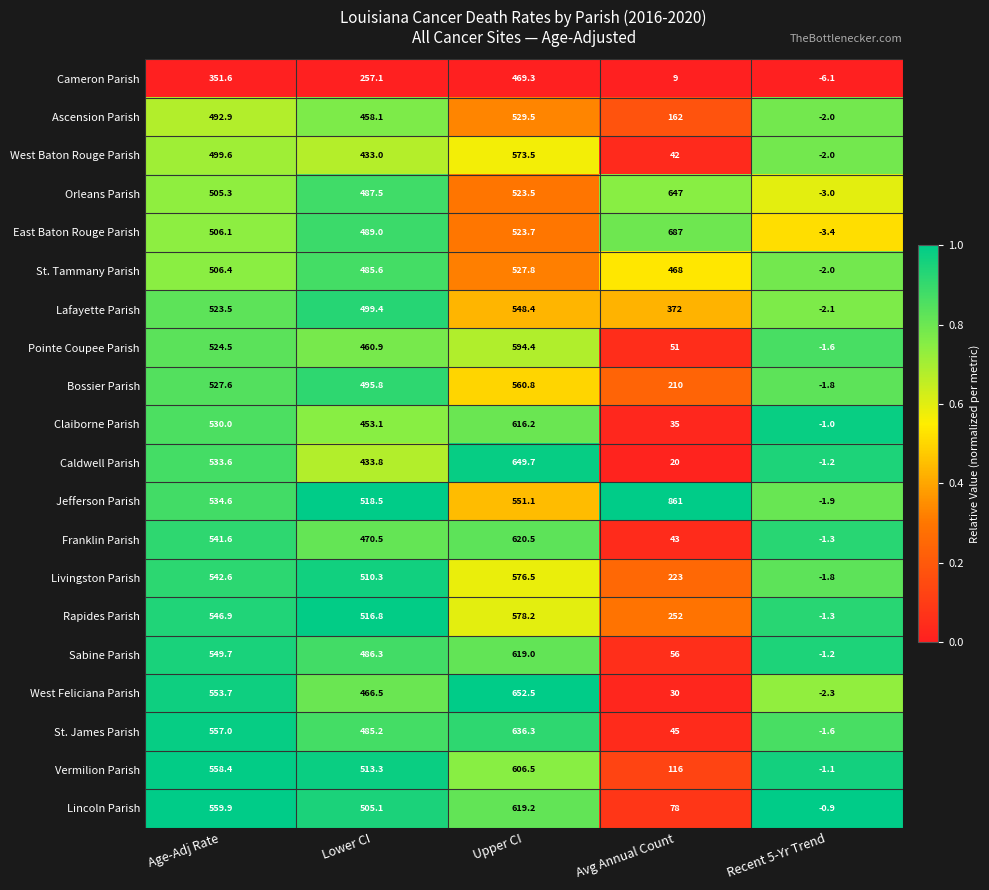

What is the minimum value shown in the chart?

-6.1